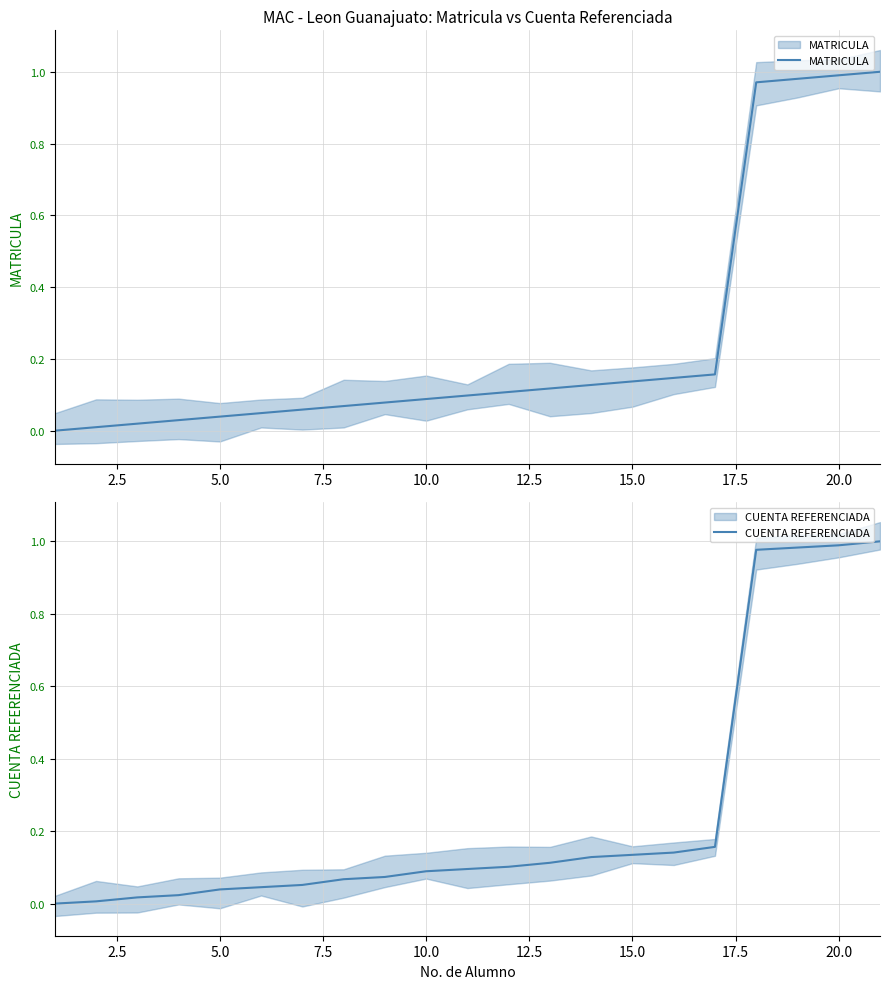

Rank the series by their average value, from lowest to highest.

CUENTA REFERENCIADA, MATRICULA